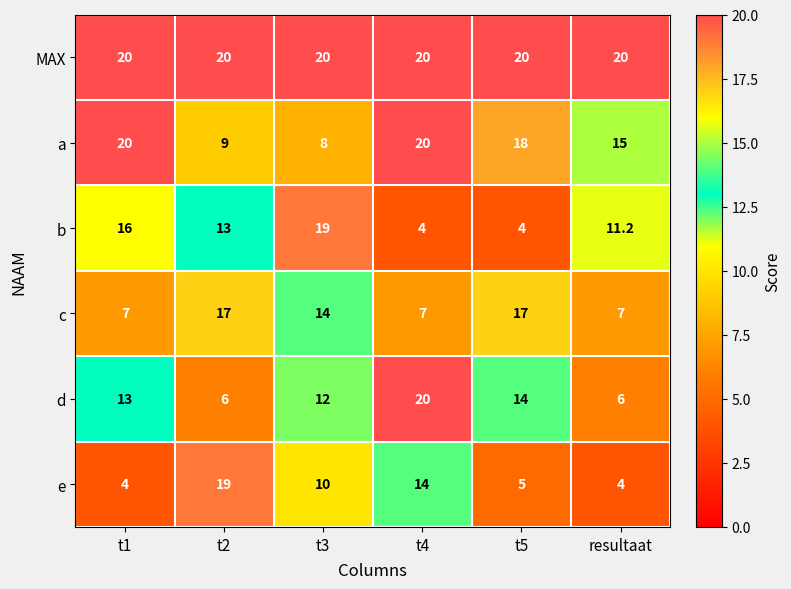

What is the approximate value of b at t3?

19.0